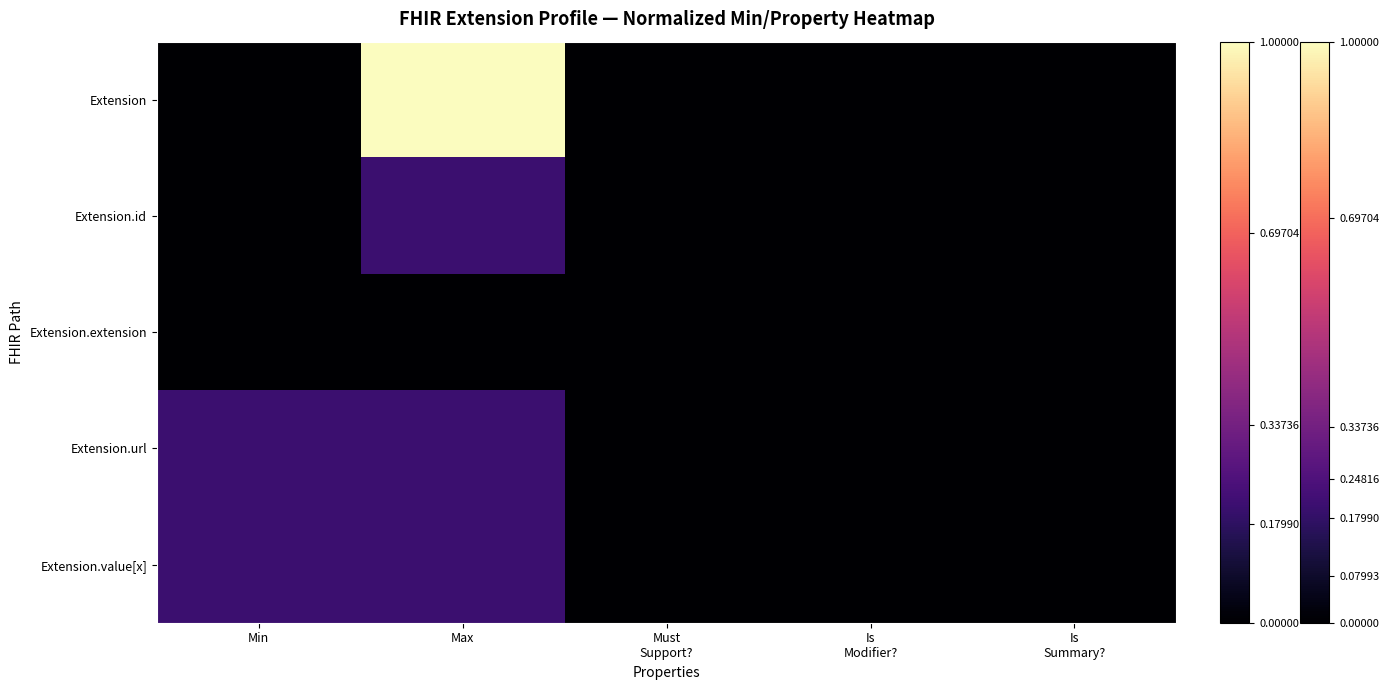

How many distinct data groups are displayed?

5